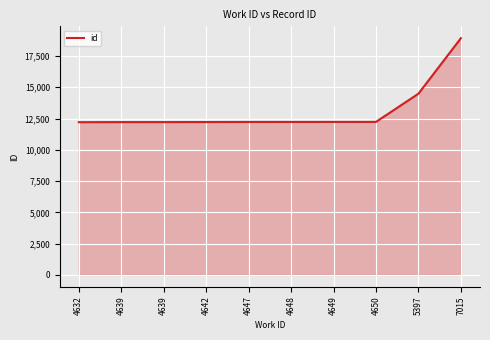

Does the chart have visible grid lines?

Yes